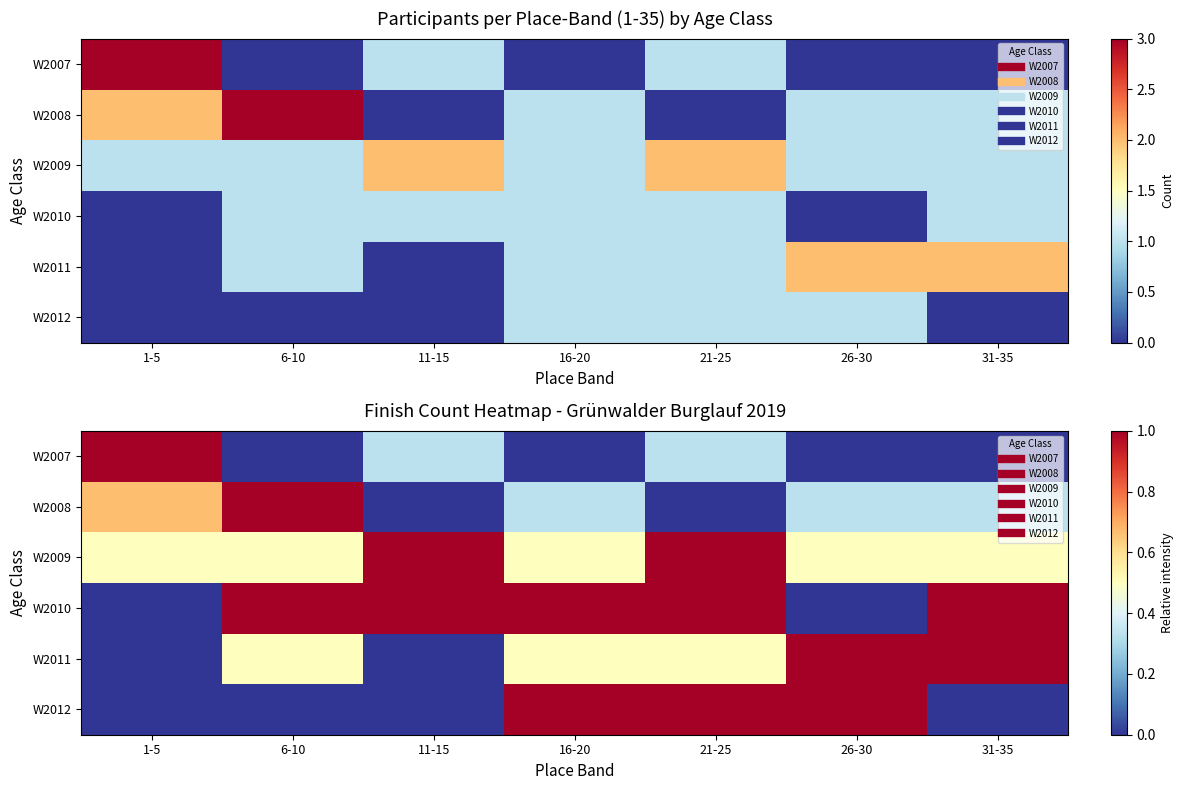

Rank the categories by W2009 value from highest to lowest.

11-15, 21-25, 1-5, 6-10, 16-20, 26-30, 31-35